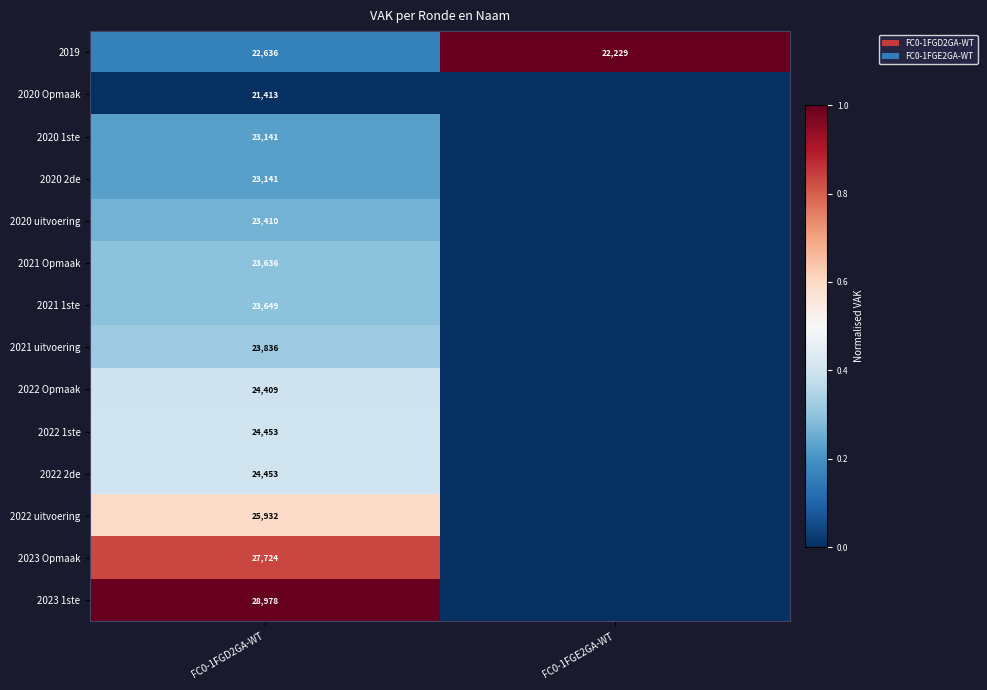

Is the value of 2020 2de at FC0-1FGD2GA-WT greater than the value of 2019 at FC0-1FGE2GA-WT?

Yes